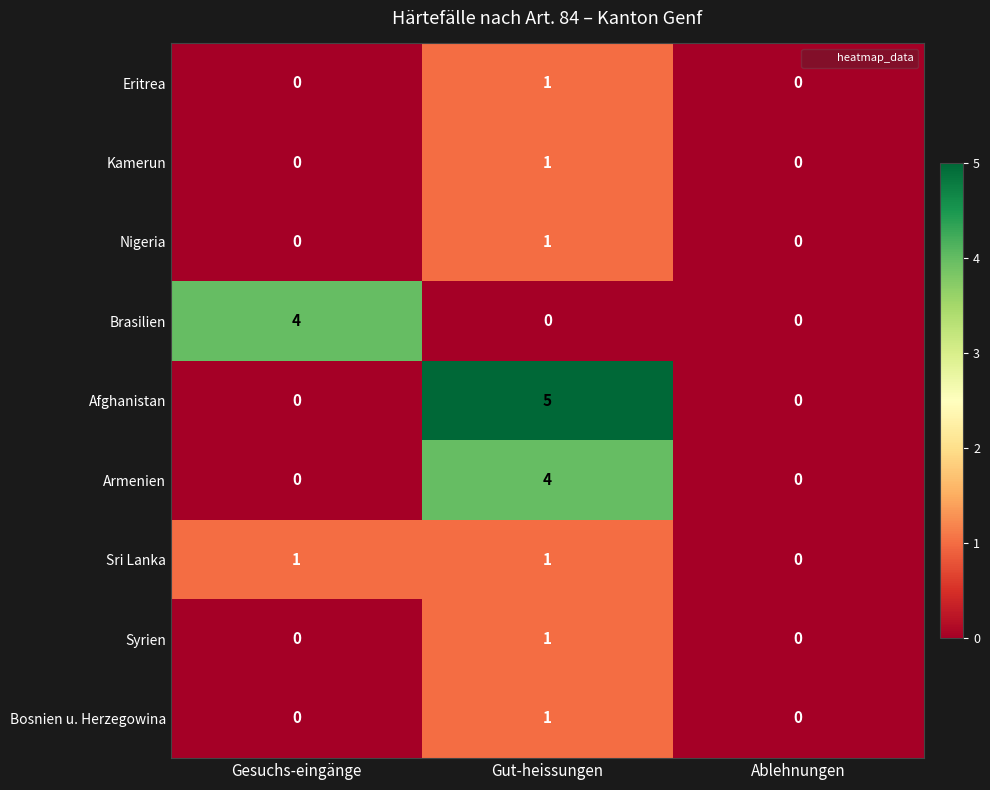

At which category is the sum across all series the highest?

Gut-heissungen